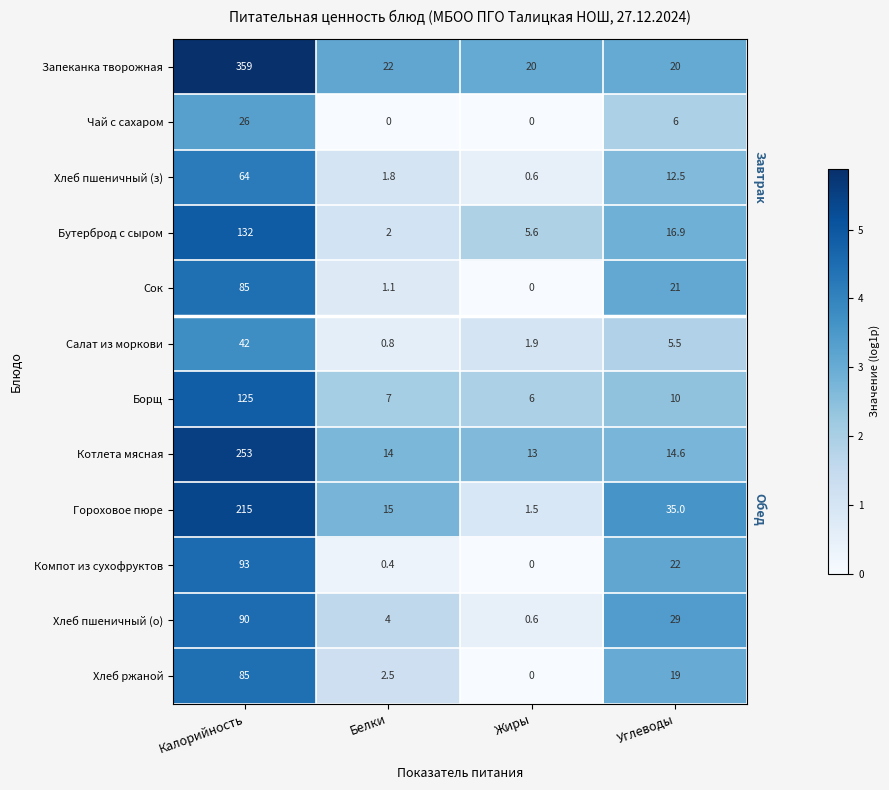

Which series changed the most between Калорийность and Жиры?

Запеканка творожная